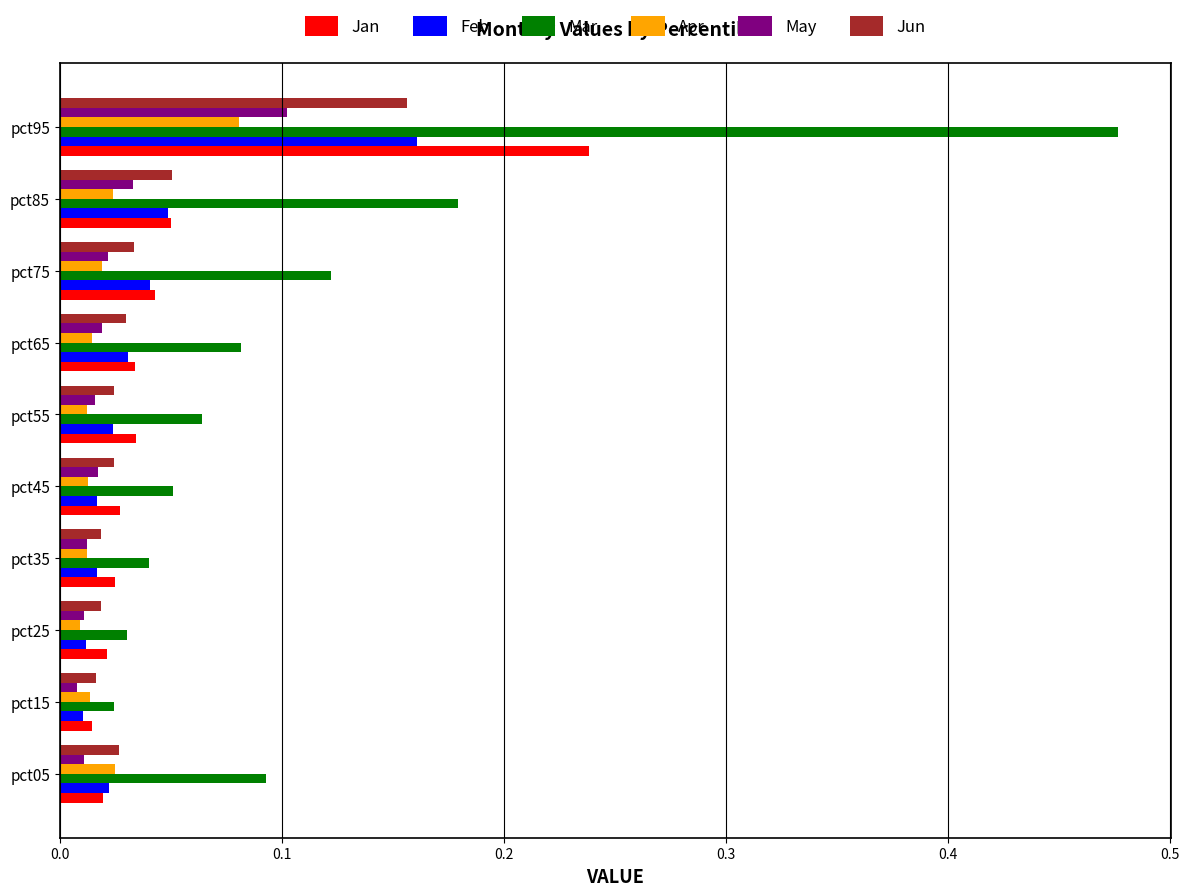

At which label is Jan closest to 0?

pct15